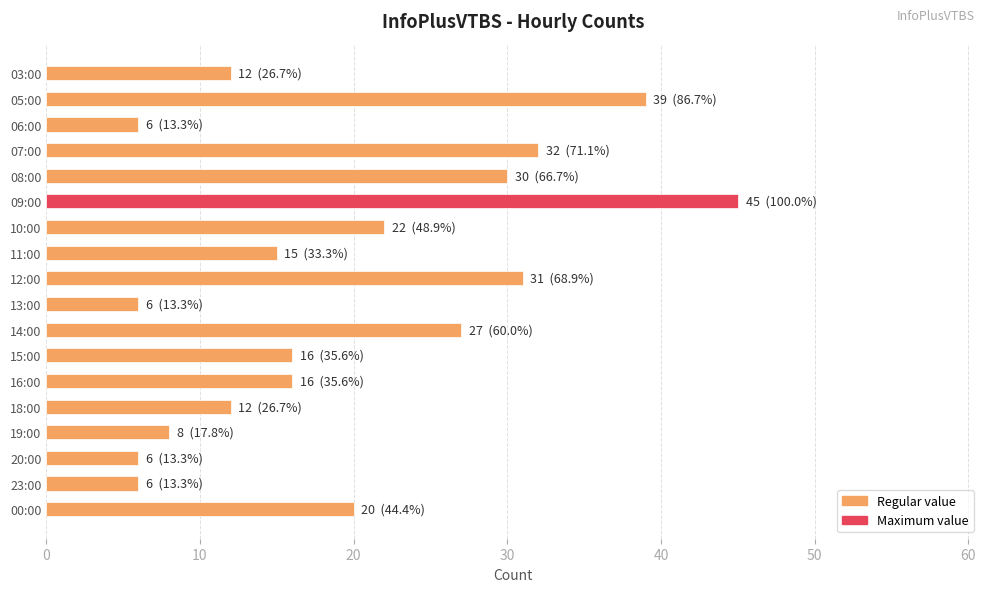

Between 19:00 and 11:00, which is larger?

11:00